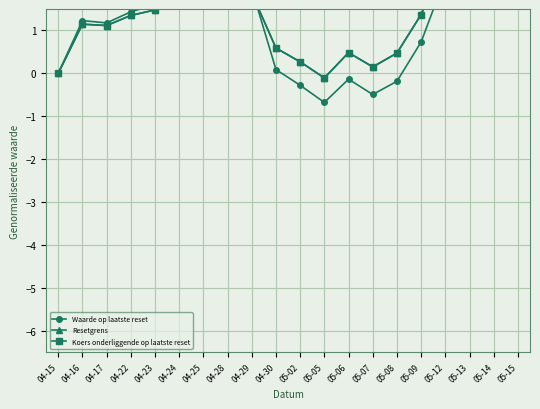

At how many categories does at least one series exceed 2?

6